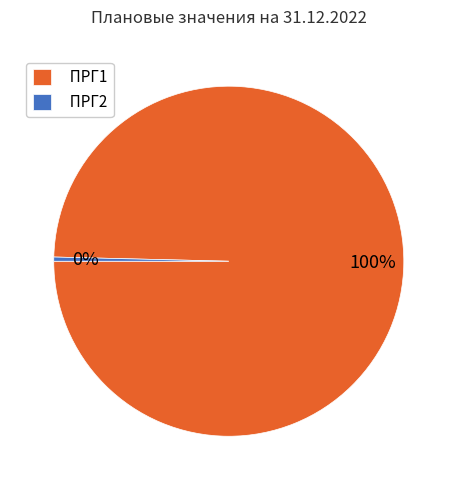

Does any single category account for the majority?

Yes